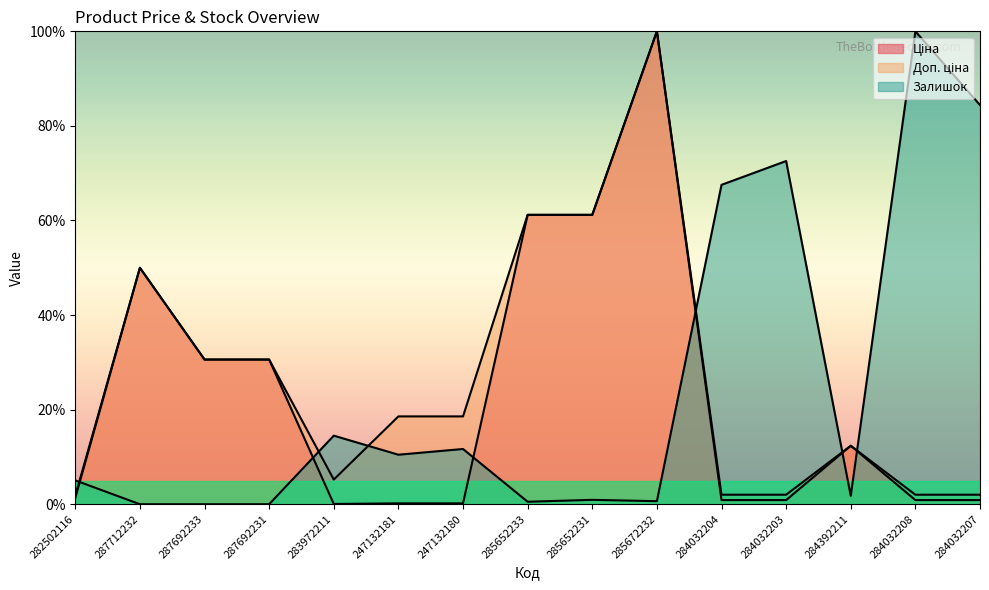

What are all the series names shown in the legend?

Ціна, Доп. ціна, Залишок